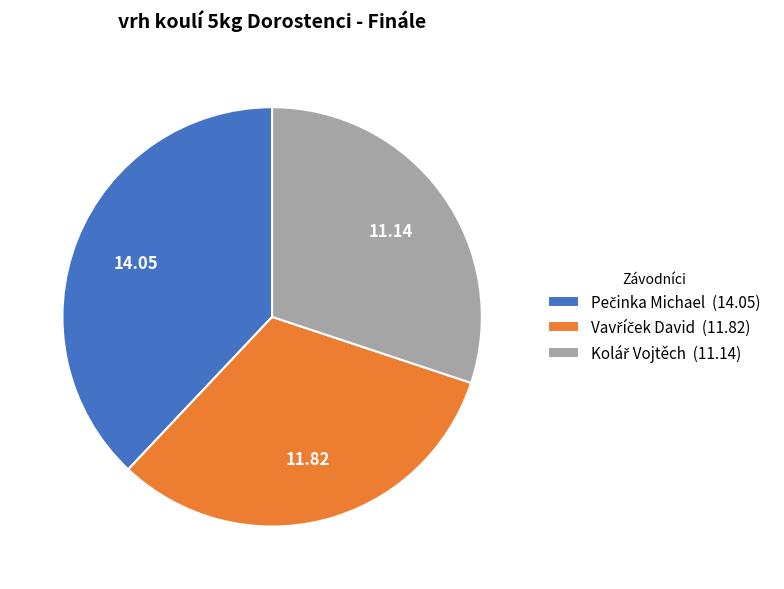

Is there any slice that represents more than half of the pie?

No